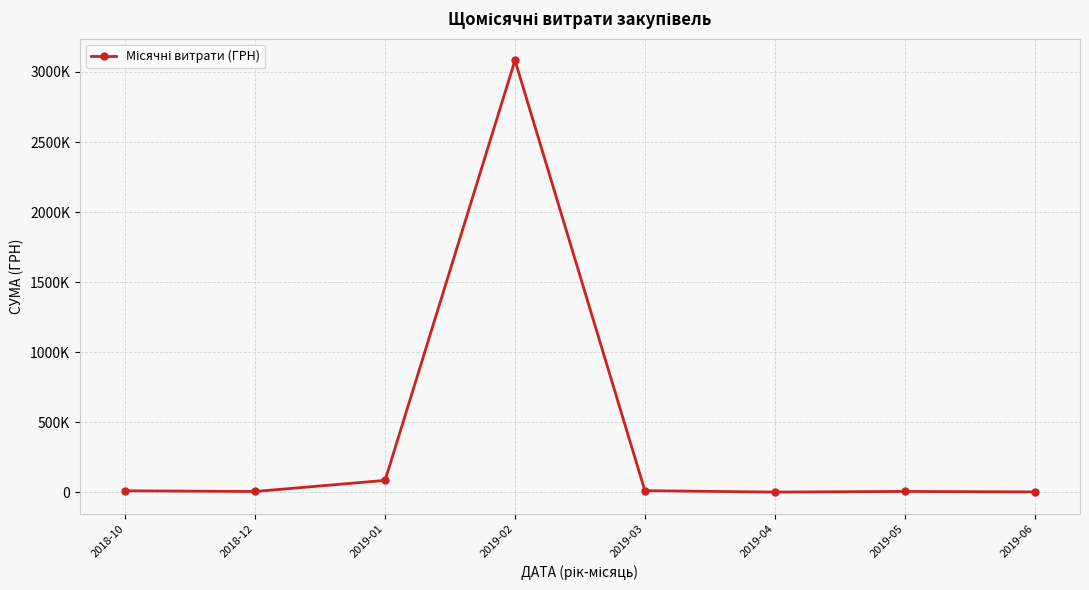

What is the difference between the maximum and minimum values?

3083313.1